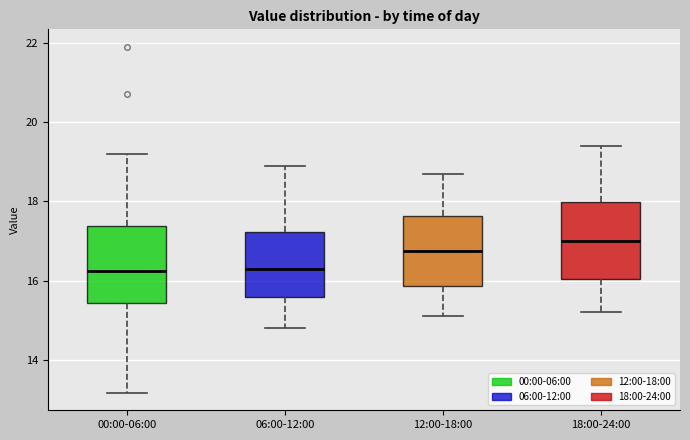

Where does the lower whisker of the box for 12:00-18:00 end on the y-axis? The values are not printed on the chart, so give them approximately, as read against the axis.

15.2